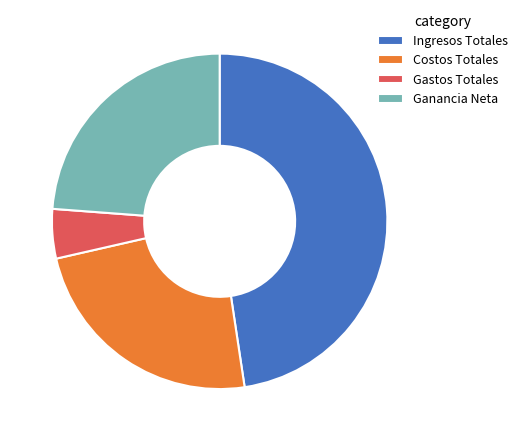

Is it true that Gastos Totales is 5% of the pie?

True